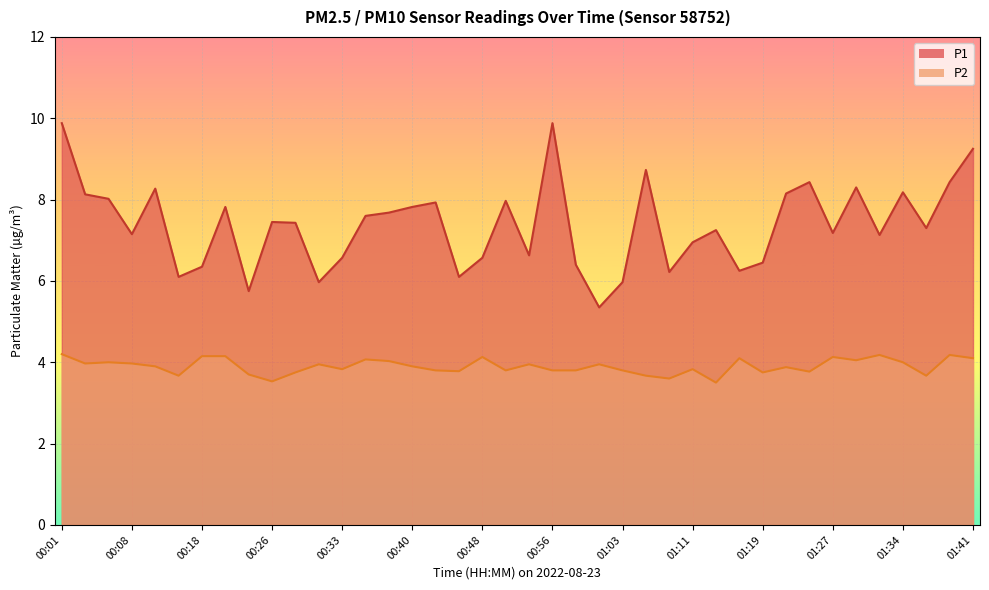

Reading left to right, transcribe all the data shown in this chart.

P1: 00:01=9.9	00:04=8.1	00:06=8.0	00:08=7.2	00:13=8.3	00:16=6.1	00:18=6.3	00:21=7.8	00:23=5.8	00:26=7.5	00:28=7.4	00:30=6.0	00:33=6.6	00:35=7.6	00:38=7.7	00:40=7.8	00:43=7.9	00:46=6.1	00:48=6.6	00:51=8.0	00:54=6.6	00:56=9.9	00:58=6.4	01:01=5.3	01:03=6.0	01:06=8.7	01:09=6.2	01:11=7.0	01:14=7.2	01:16=6.2	01:19=6.5	01:22=8.2	01:24=8.4	01:27=7.2	01:29=8.3	01:32=7.1	01:34=8.2	01:37=7.3	01:39=8.4	01:41=9.2
P2: 00:01=4.2	00:04=4.0	00:06=4.0	00:08=4.0	00:13=3.9	00:16=3.7	00:18=4.2	00:21=4.2	00:23=3.7	00:26=3.5	00:28=3.8	00:30=4.0	00:33=3.8	00:35=4.1	00:38=4.0	00:40=3.9	00:43=3.8	00:46=3.8	00:48=4.1	00:51=3.8	00:54=4.0	00:56=3.8	00:58=3.8	01:01=4.0	01:03=3.8	01:06=3.7	01:09=3.6	01:11=3.8	01:14=3.5	01:16=4.1	01:19=3.8	01:22=3.9	01:24=3.8	01:27=4.1	01:29=4.0	01:32=4.2	01:34=4.0	01:37=3.7	01:39=4.2	01:41=4.1